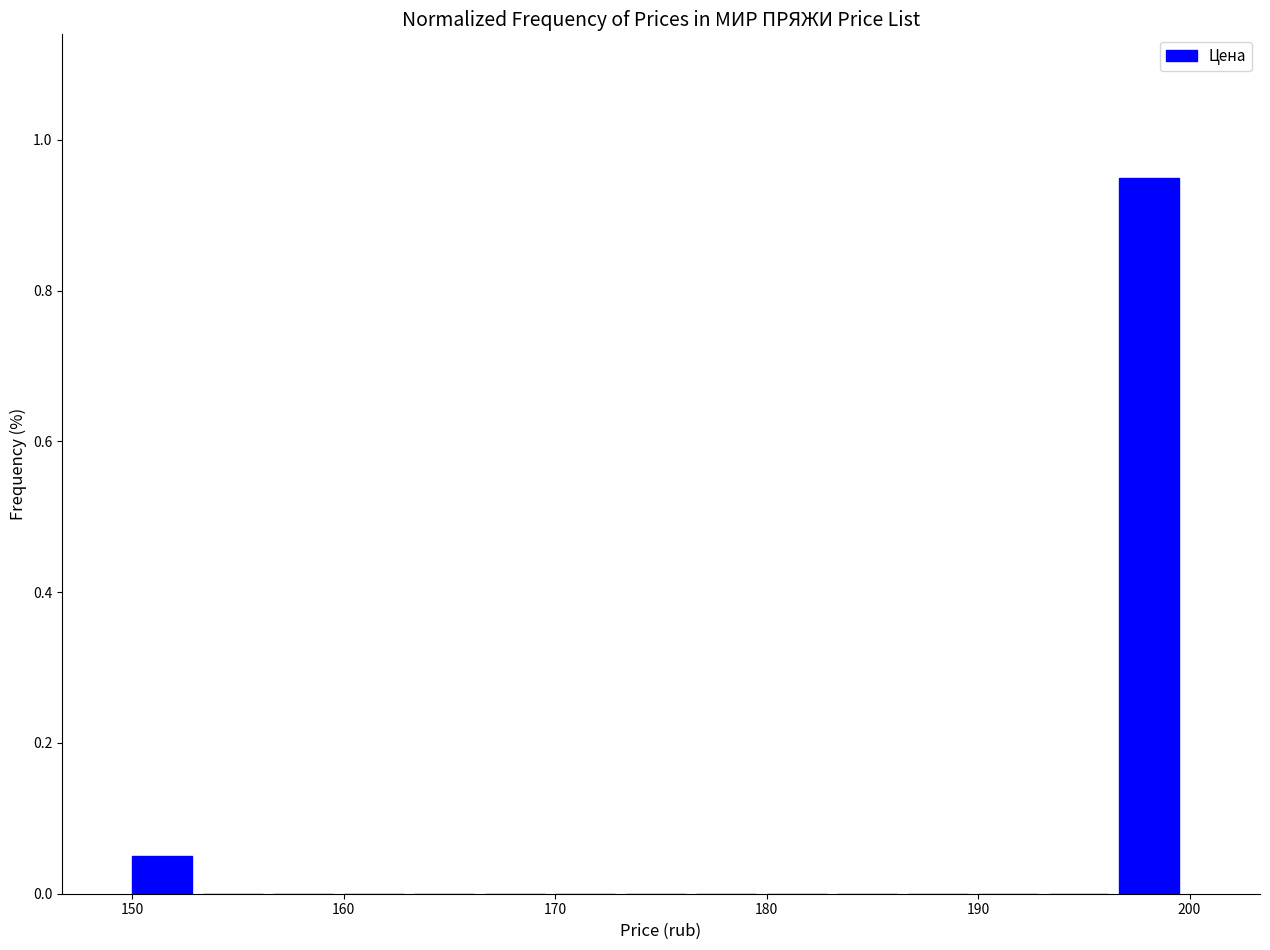

Read against the x-axis, roughly where is the centre of the tallest bar?

198